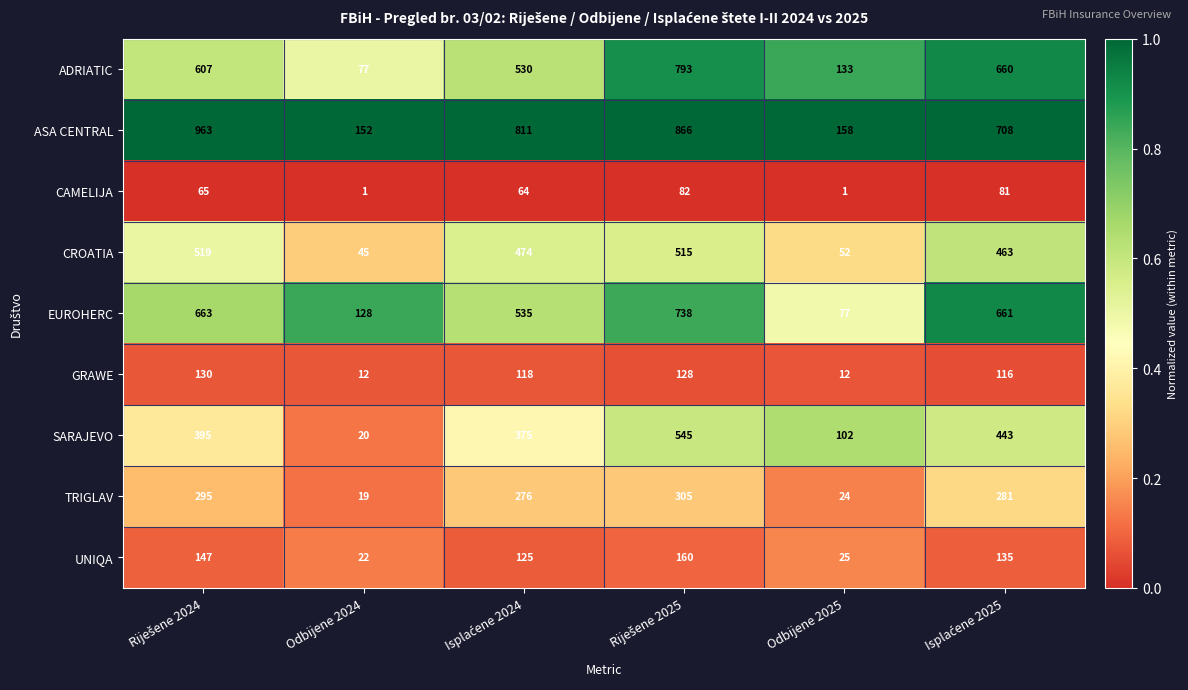

Read the ADRIATIC value at Odbijene 2024, to the nearest 10.

80